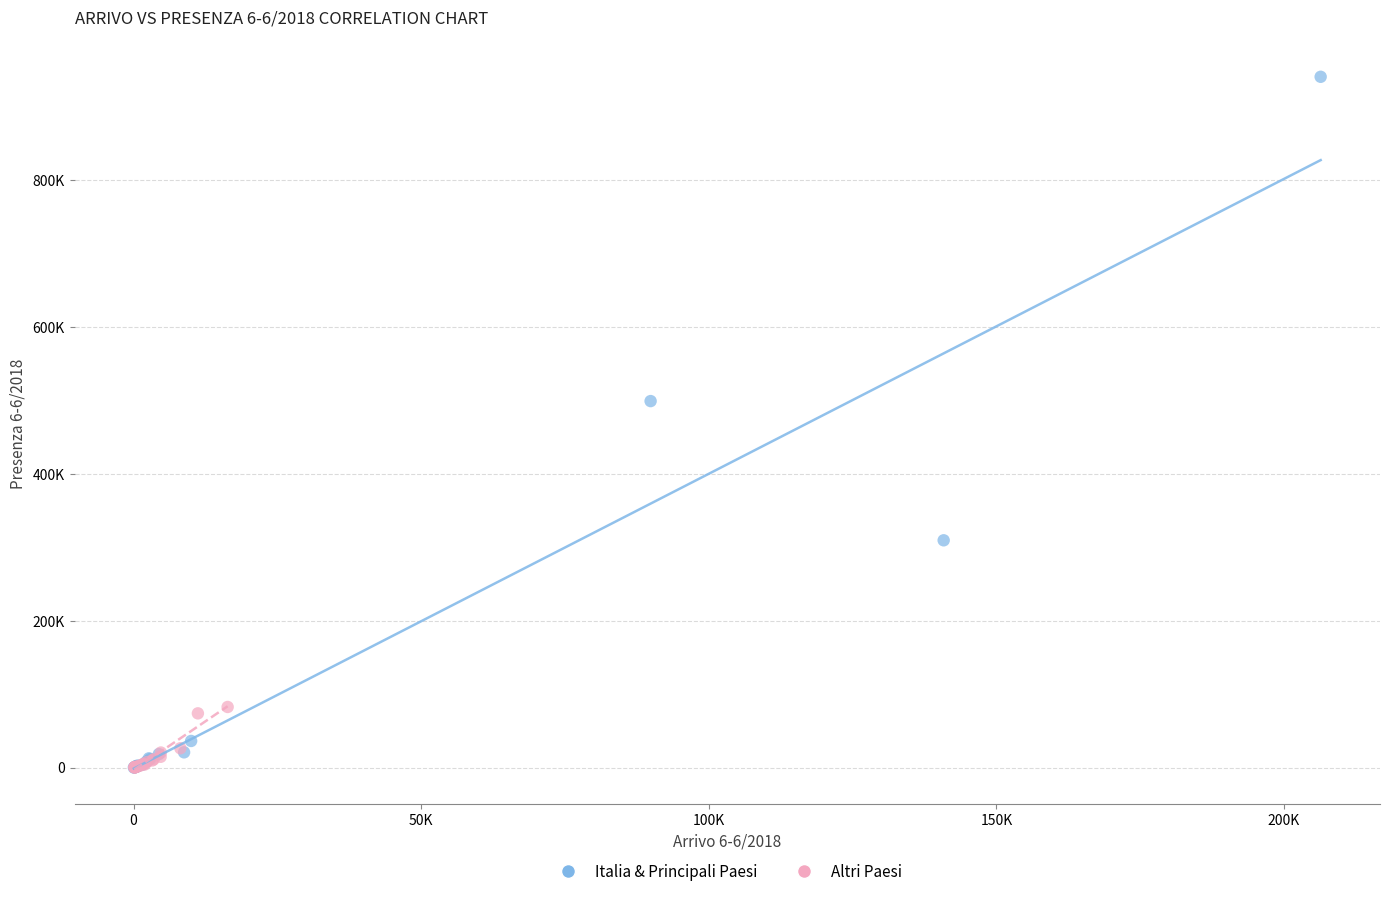

What are all the series names shown in the legend?

Italia & Principali Paesi, Altri Paesi